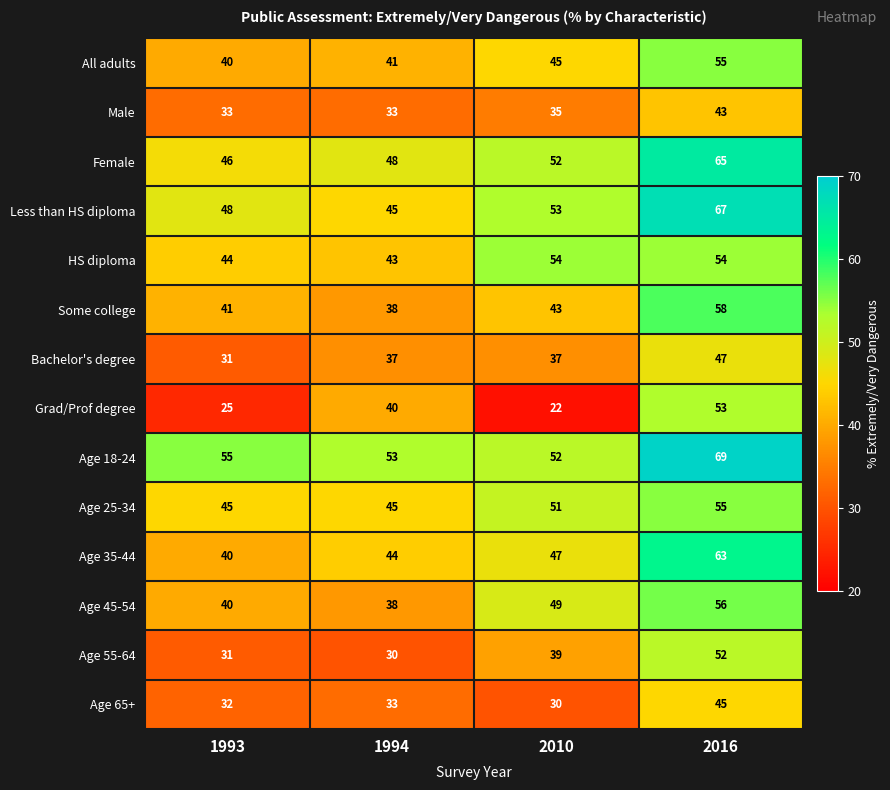

What is the greatest value displayed?

69